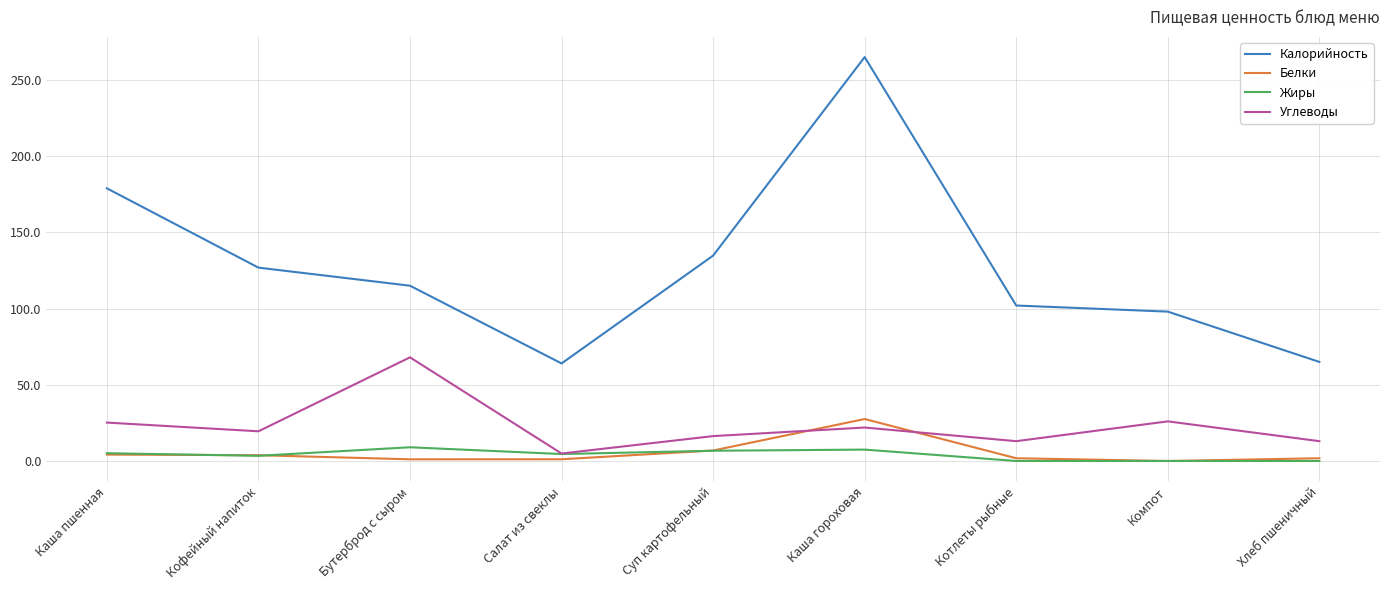

Is it true that Углеводы equals 13.0 at Хлеб пшеничный?

True